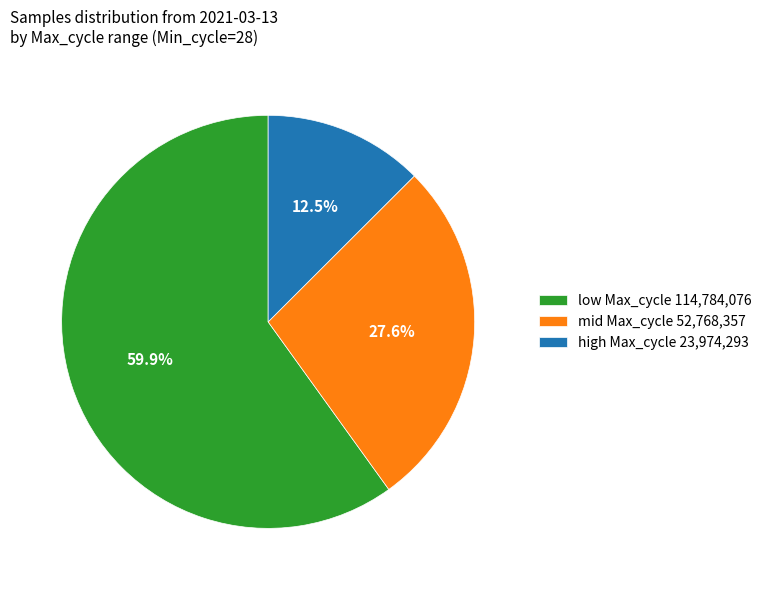

Rank the categories by value from lowest to highest.

high Max_cycle 23,974,293, mid Max_cycle 52,768,357, low Max_cycle 114,784,076